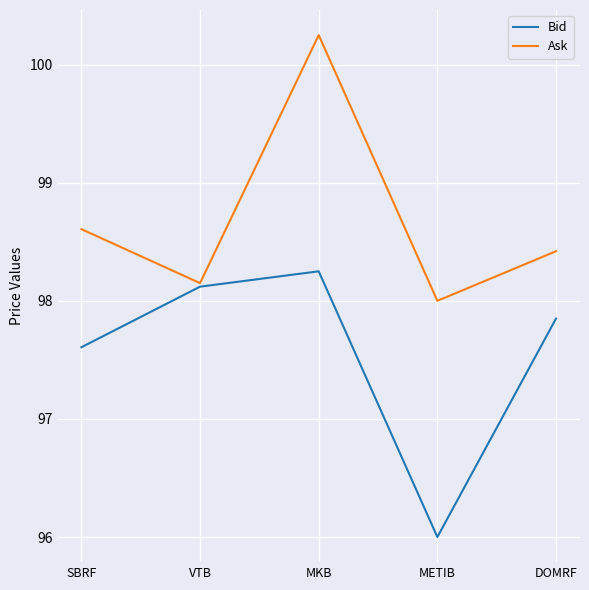

Where is Bid nearest to the value 97?

SBRF